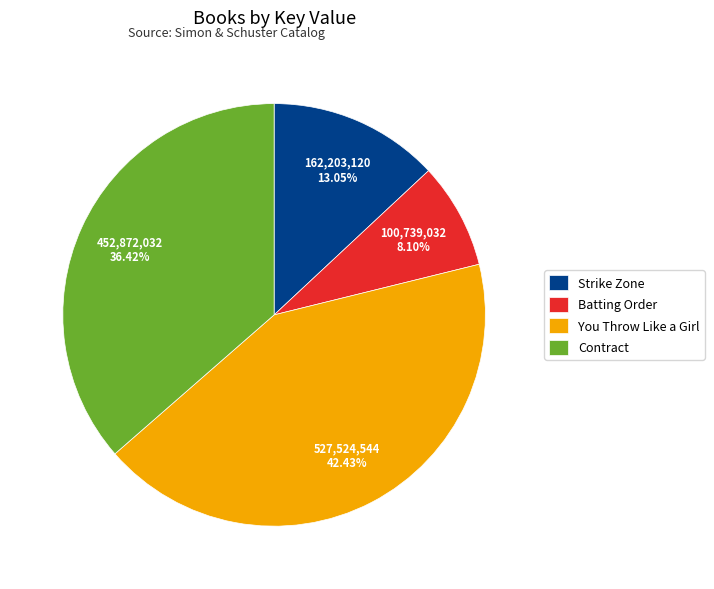

Is there a majority slice in this chart?

No